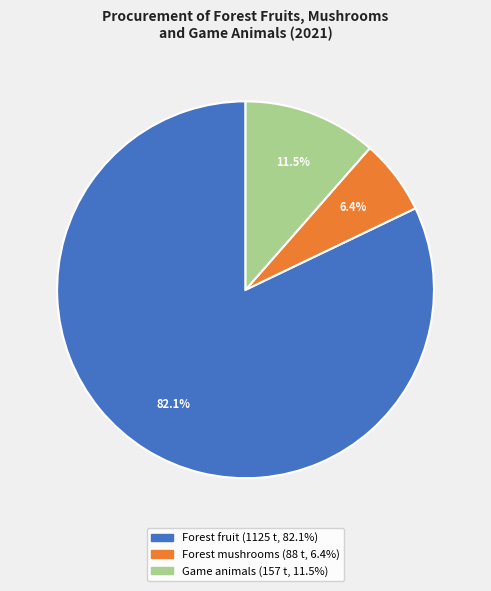

What is the total percentage of Forest fruit and Game animals?

93.6%